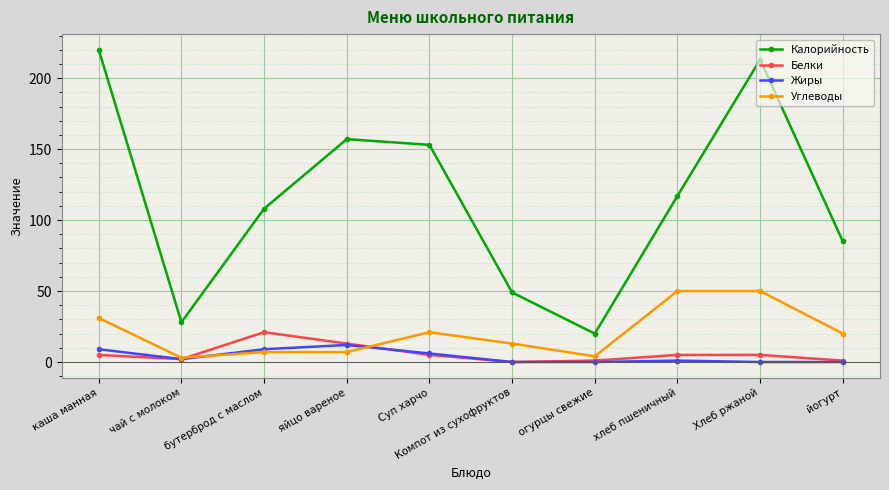

What is the label of the 6th point from the left?

Компот из сухофруктов